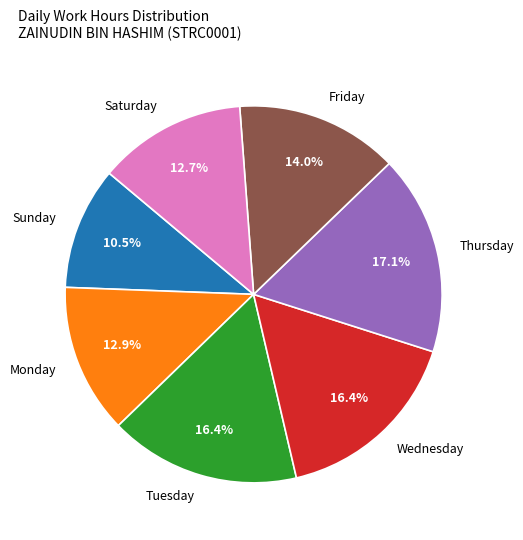

How many segments does this pie chart have?

7